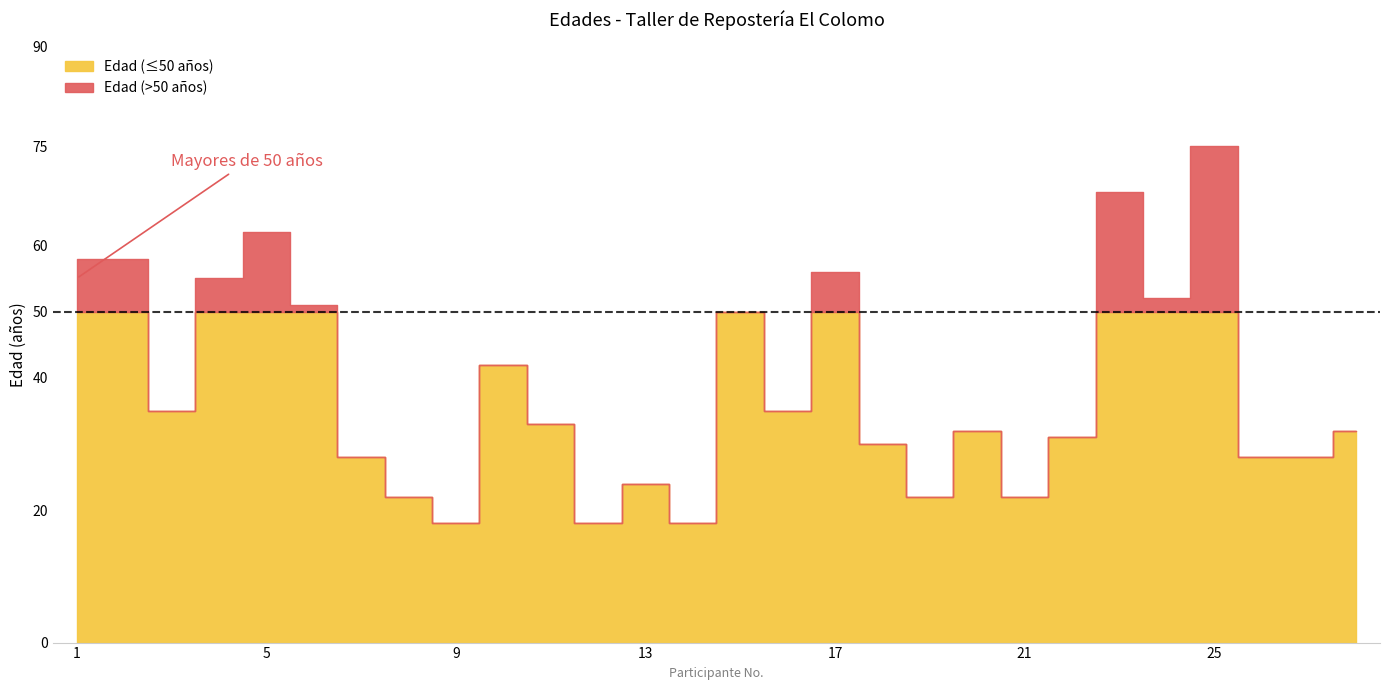

The chart shows a value of 22 at 28. True or false?

False